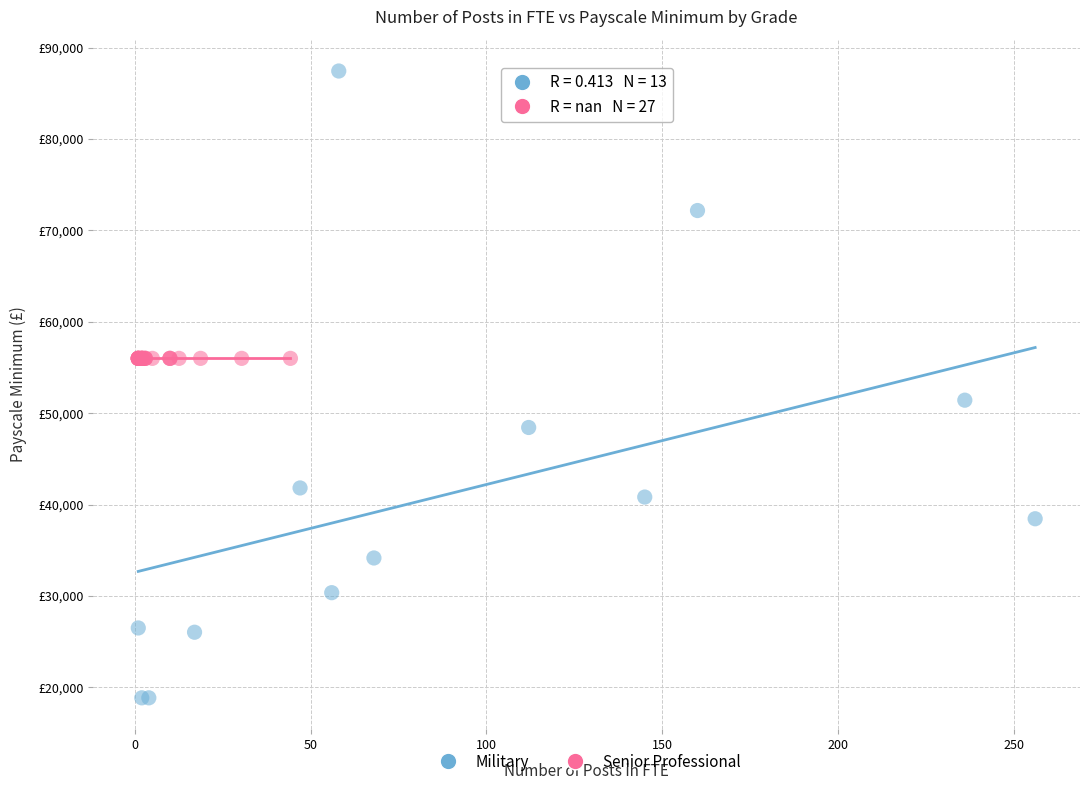

What are all the series names shown in the legend?

Military, Senior Professional